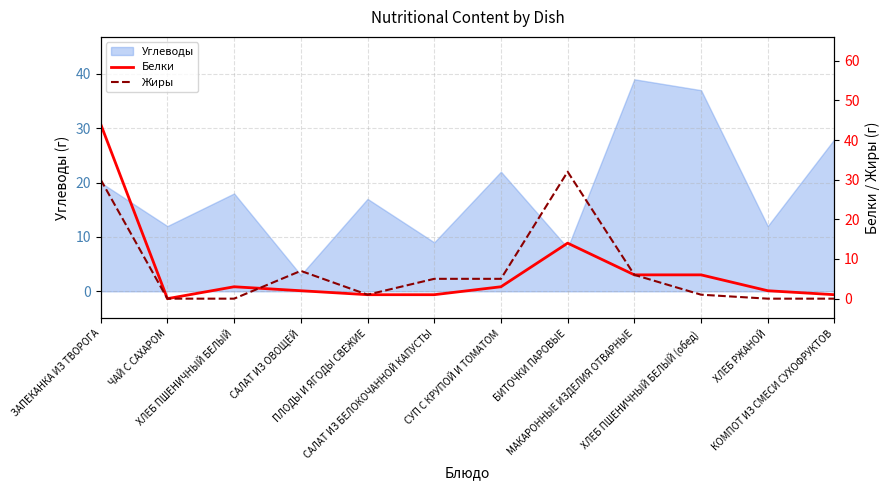

At which category does Белки reach its first local peak?

ХЛЕБ ПШЕНИЧНЫЙ БЕЛЫЙ